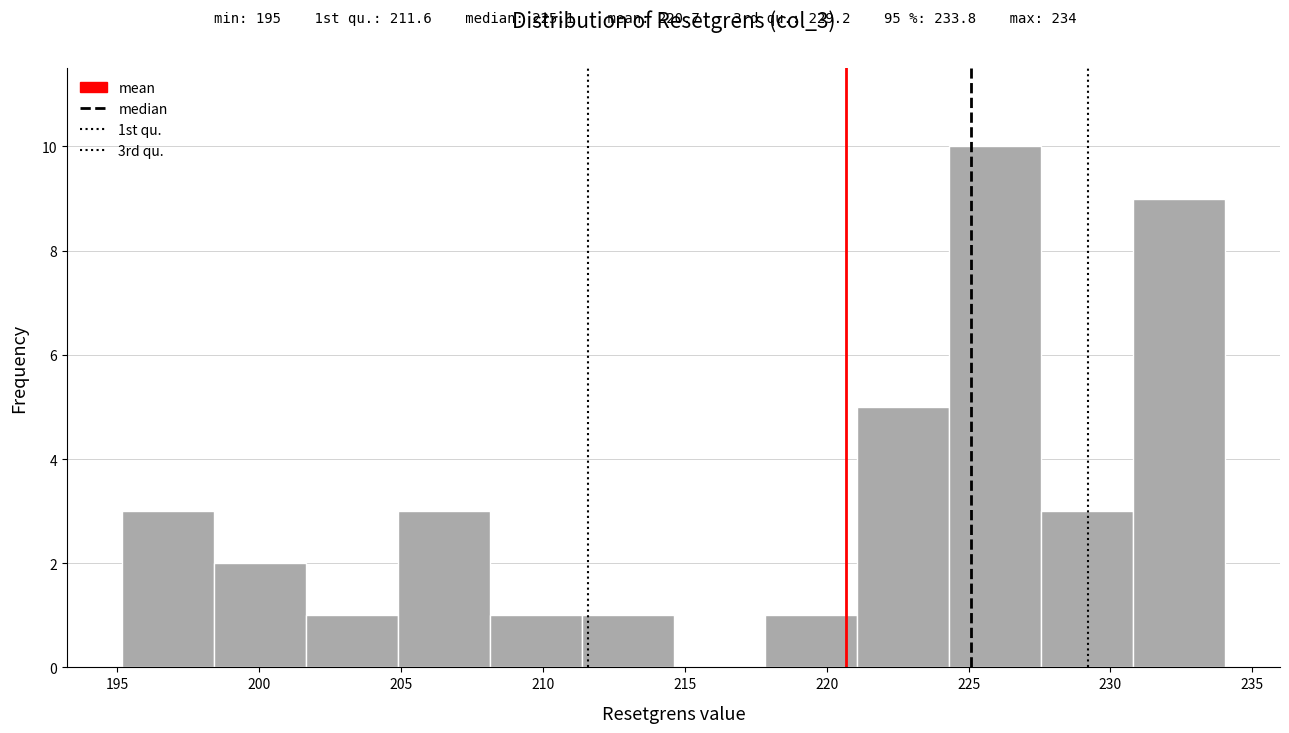

Which range on the x-axis has the tallest bar?

224.5 to 227.5